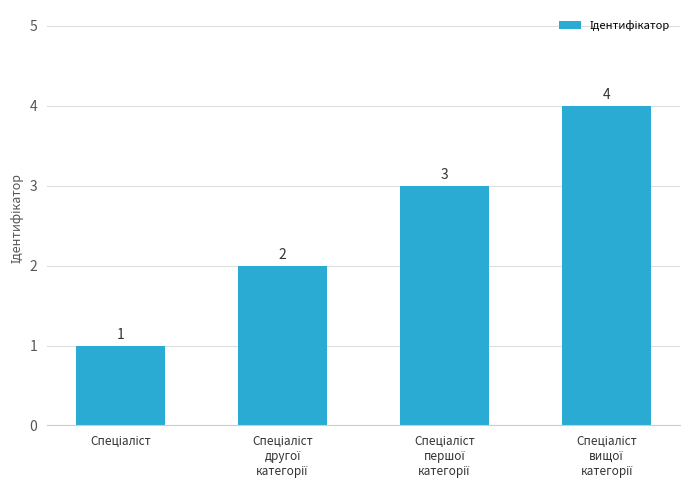

What is the greatest value displayed?

4